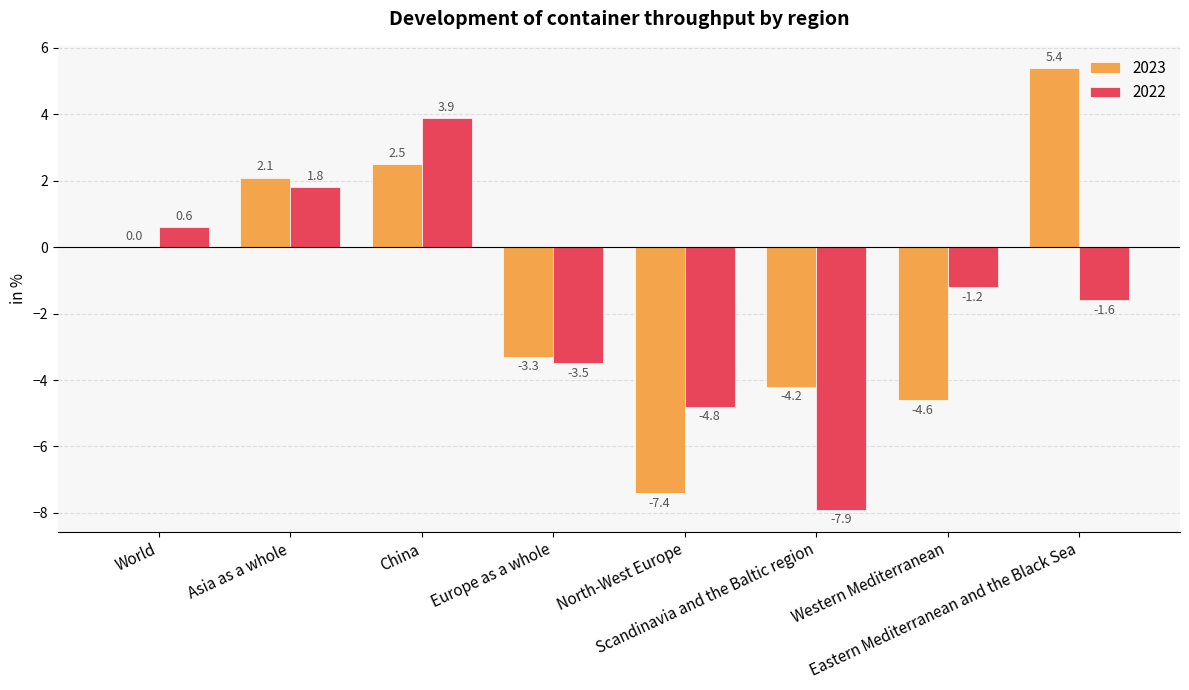

How many distinct data groups are displayed?

2